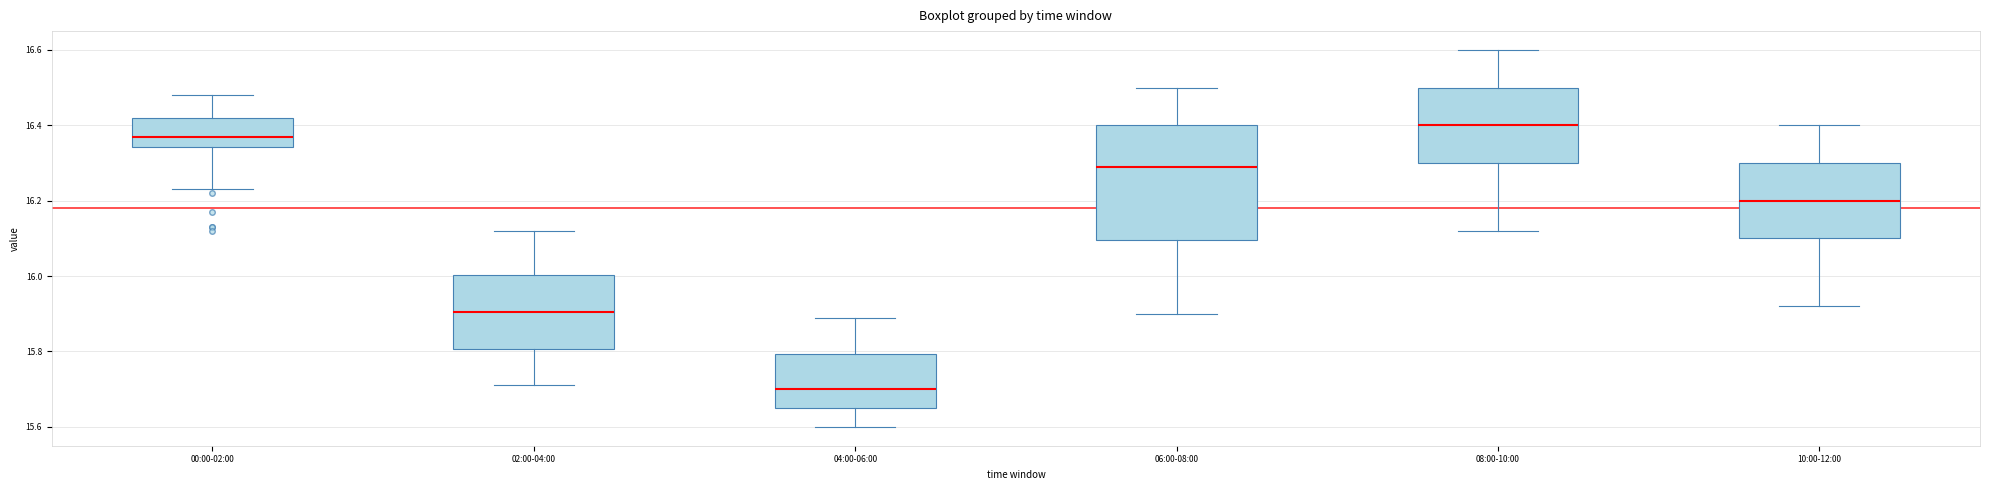

Which box's median line is the highest?

08:00-10:00